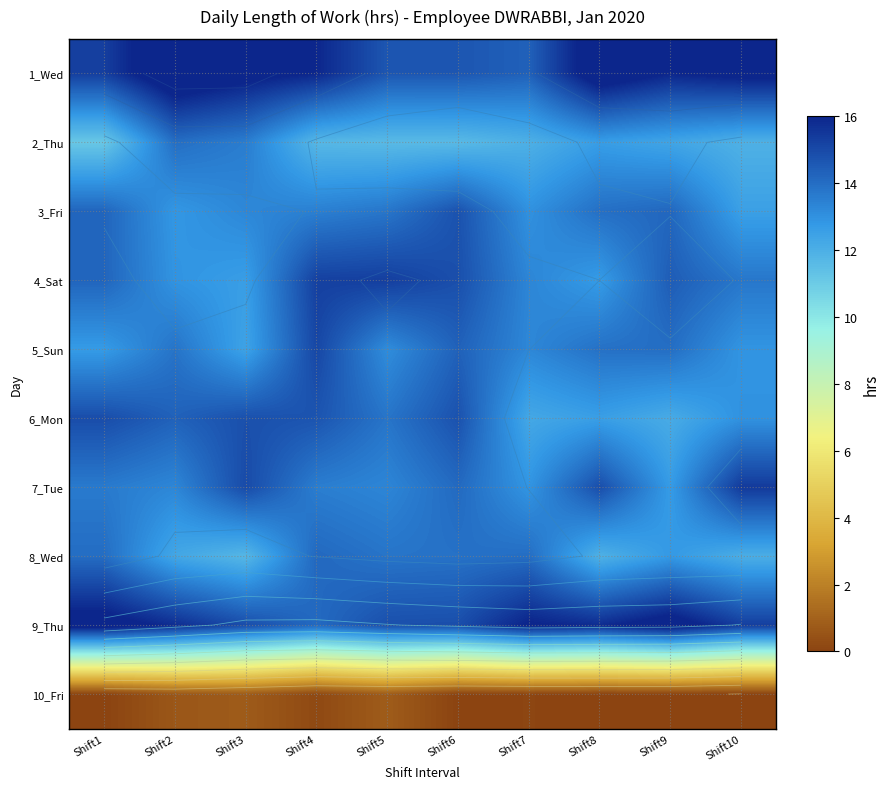

At how many categories does at least one series exceed 4?

10